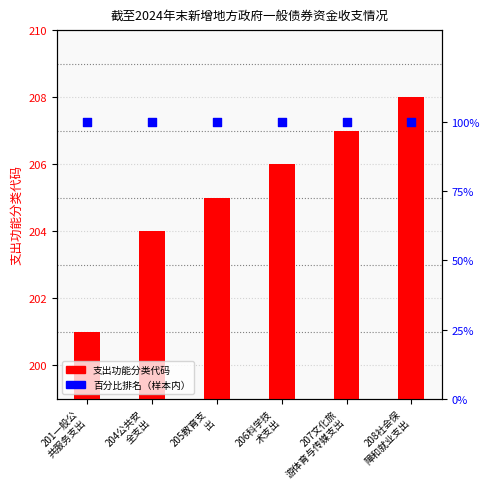

Is the value of 百分比排名 at 205教育支
出 greater than the value of 支出功能分类代码 at 205教育支
出?

No